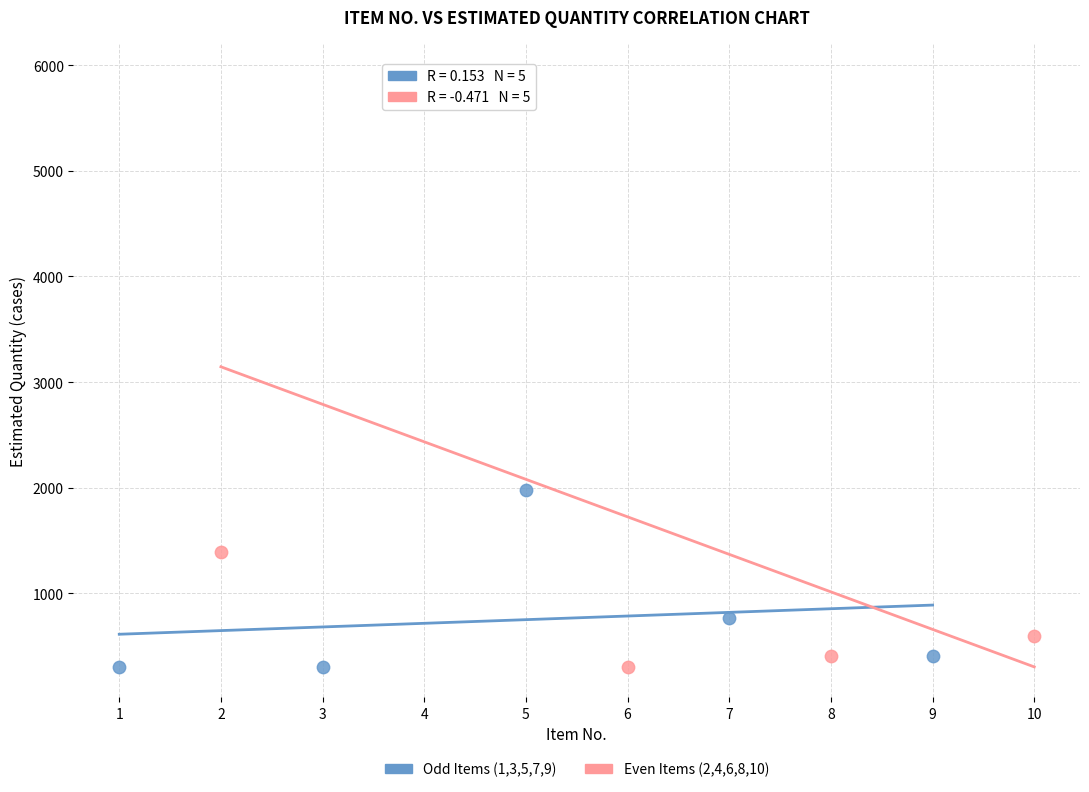

Which series contains the highest Y value?

Even Items (2,4,6,8,10)